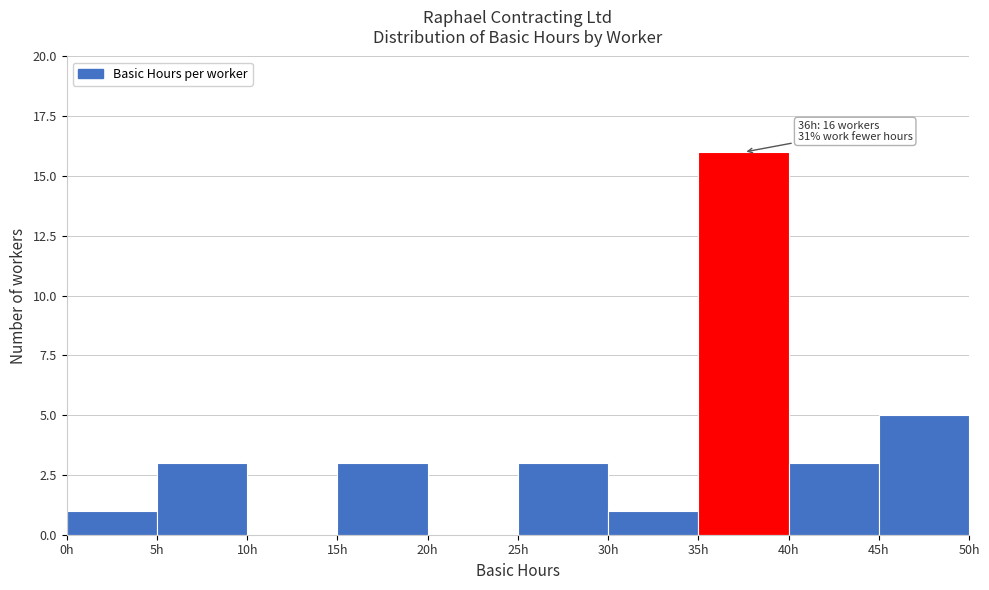

Which range on the x-axis has the tallest bar?

35 to 40